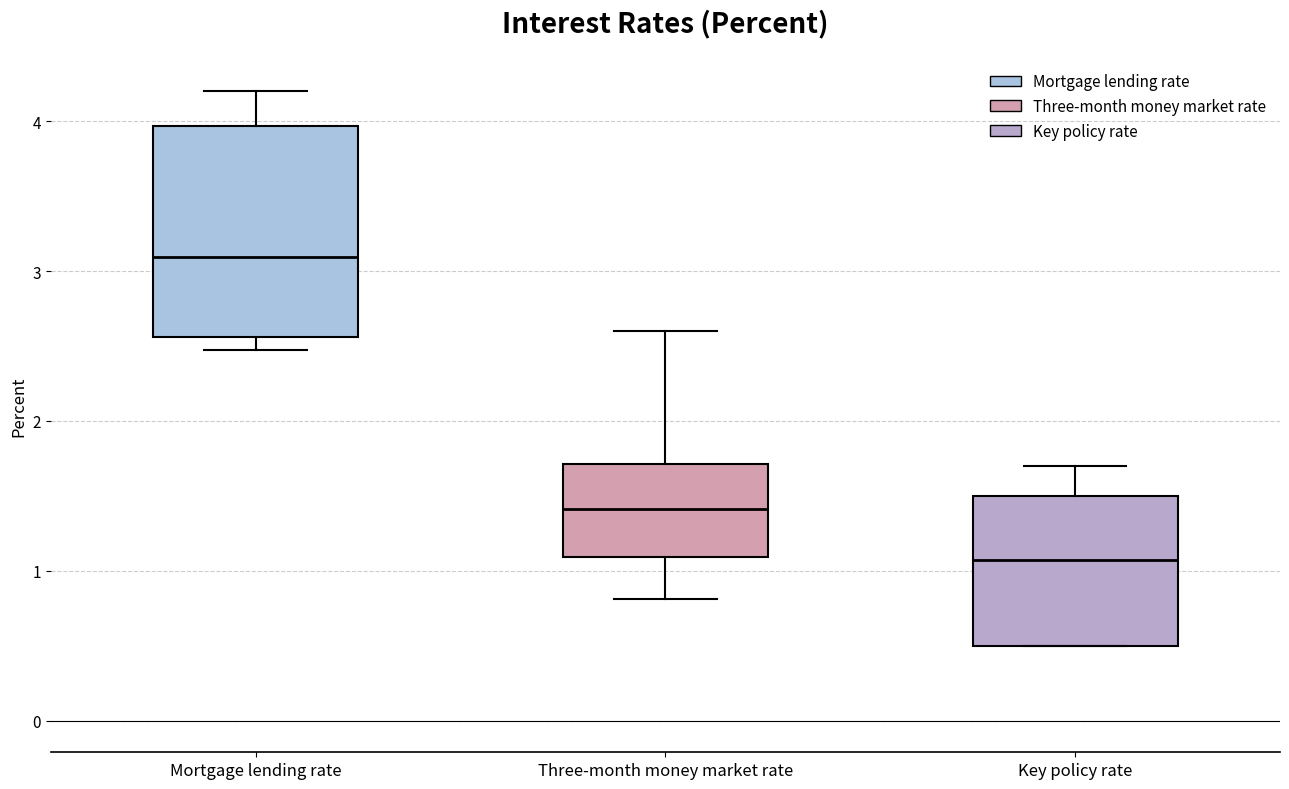

Reading left to right, read every box against the y-axis: the position of its median line, the range the box covers, and the ends of its whiskers. The values are not printed on the chart, so give them approximately, as read against the axis.

Mortgage lending rate: median 3.1, box 2.6 to 4.0, whiskers 2.5 to 4.2
Three-month money market rate: median 1.4, box 1.1 to 1.7, whiskers 0.8 to 2.6
Key policy rate: median 1.1, box 0.5 to 1.5, whiskers 0.5 to 1.7